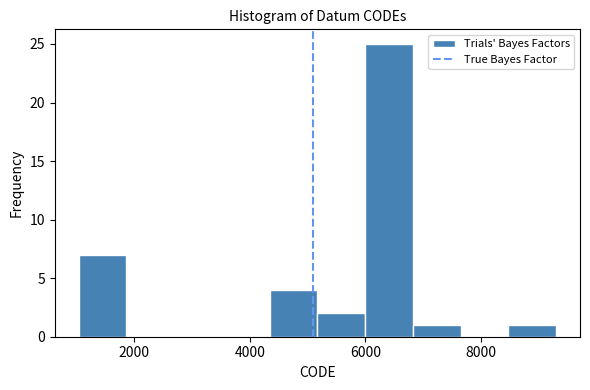

Which range on the x-axis has the tallest bar?

6000 to 6800